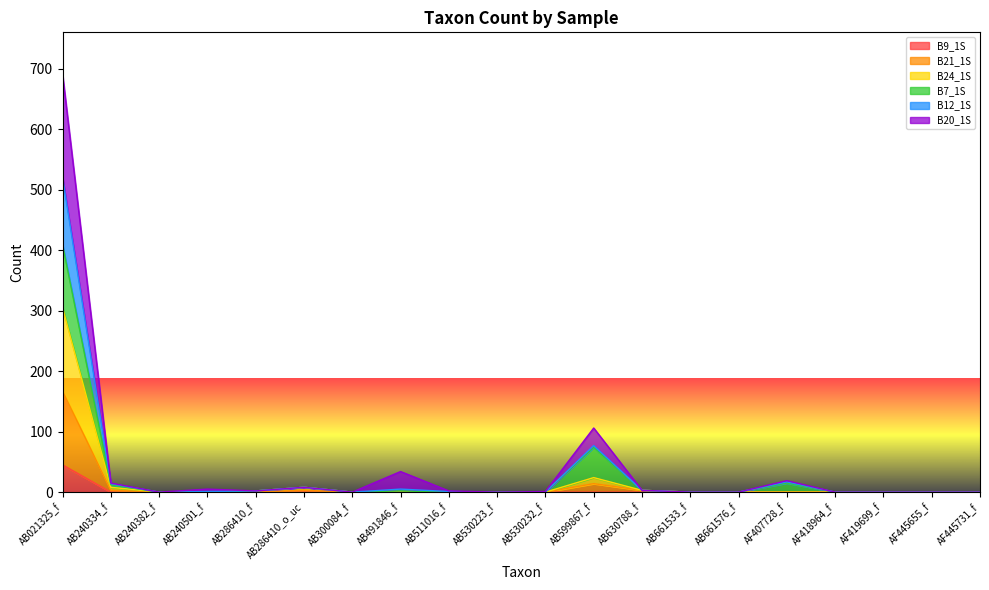

How many categories are shown in the chart?

20